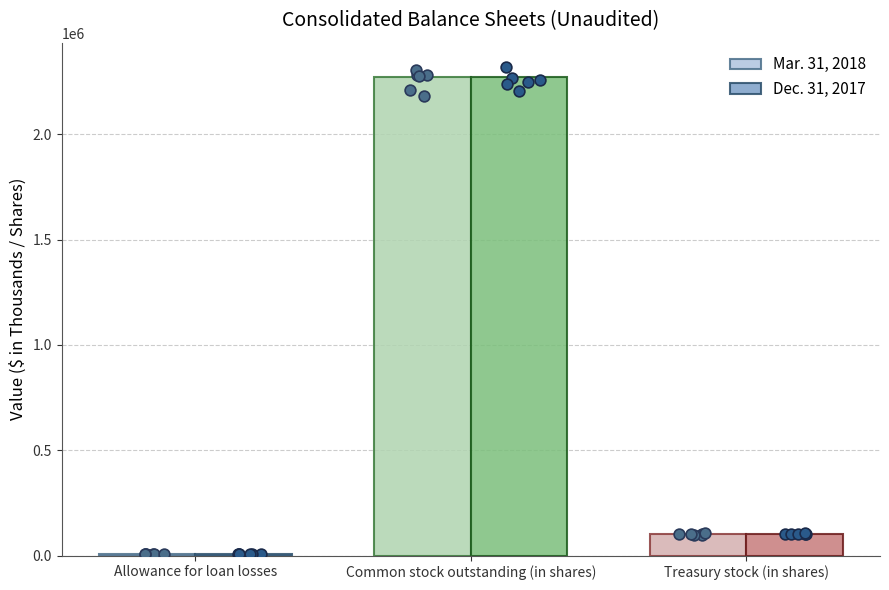

Is the value of Dec. 31, 2017 at Allowance for loan losses greater than the value of Mar. 31, 2018 at Allowance for loan losses?

Yes